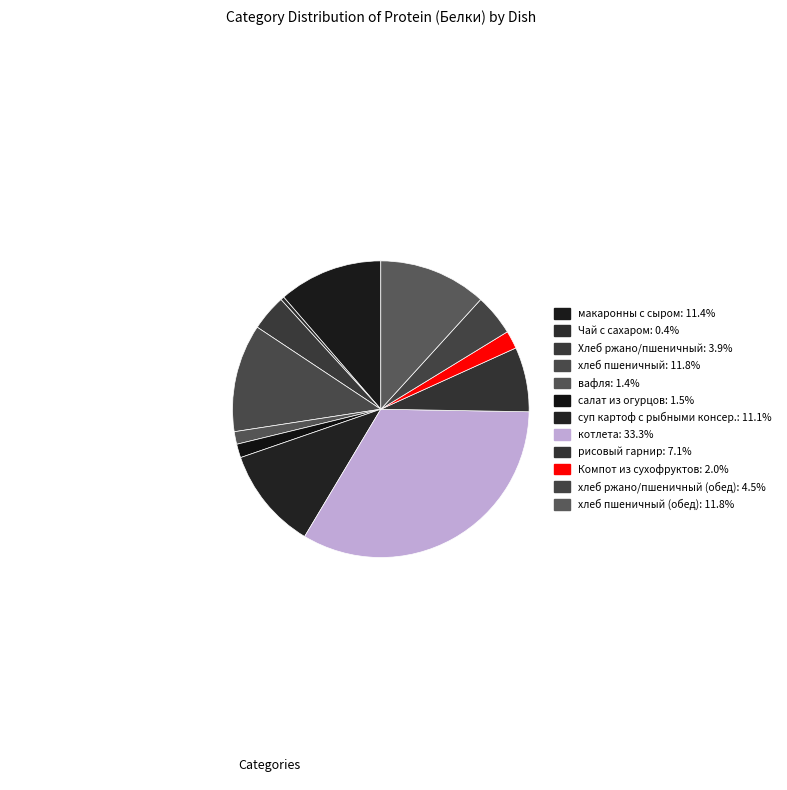

How many slices are in this pie chart?

12